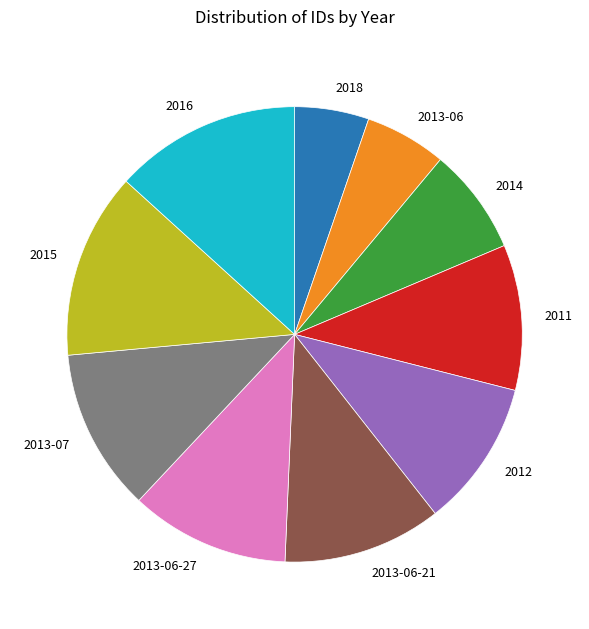

Is it true that 2016 is 4% of the pie?

False